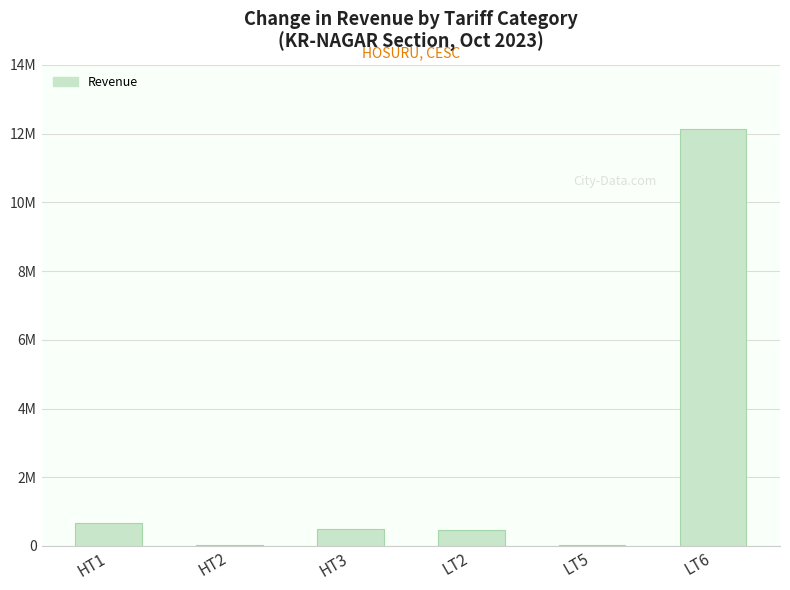

Which label corresponds to the largest value in the chart?

LT6